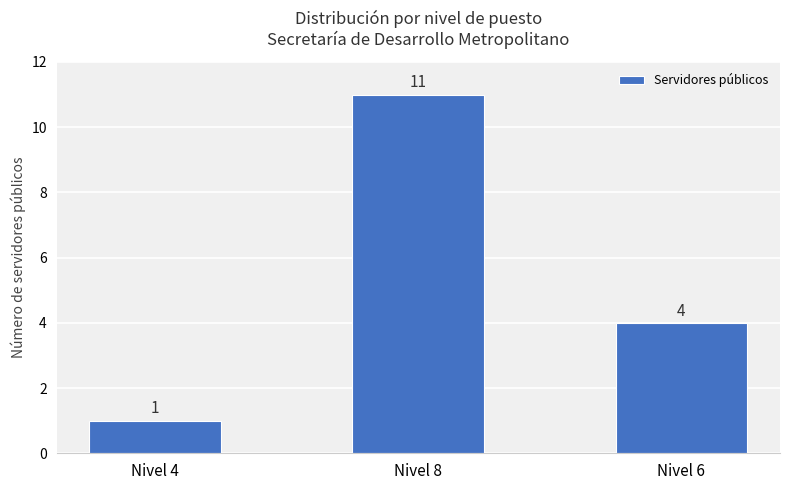

What is the label of the 1st bar from the right?

Nivel 6